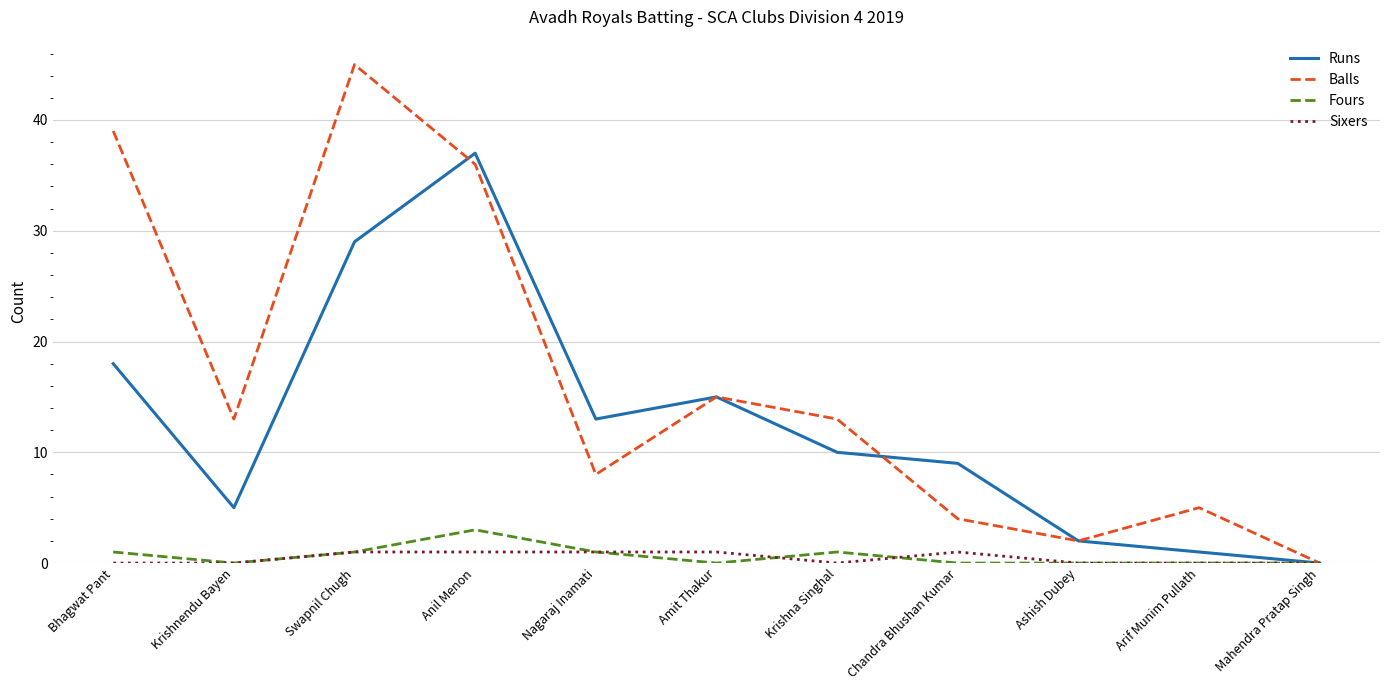

True or false: Runs has more than 0 interior local peaks.

True